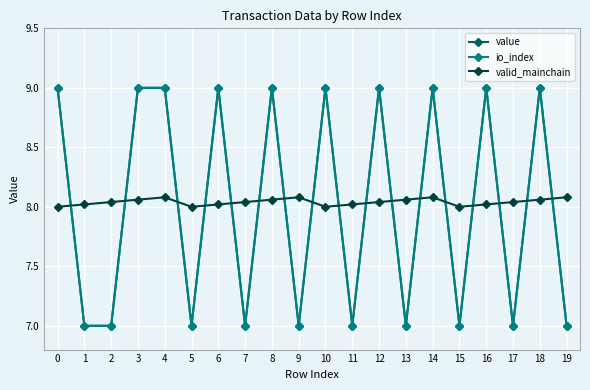

Is it true that value equals 14.5 at 10?

False